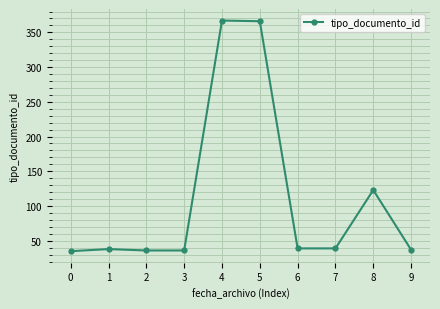

True or false: the data has more than 1 interior local peaks.

True